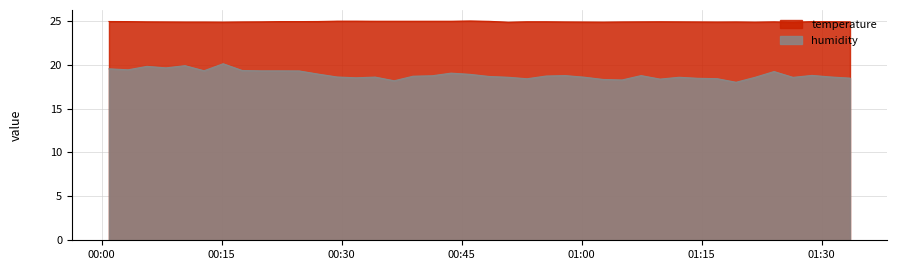

How many temperature values are between 24 and 25?

40